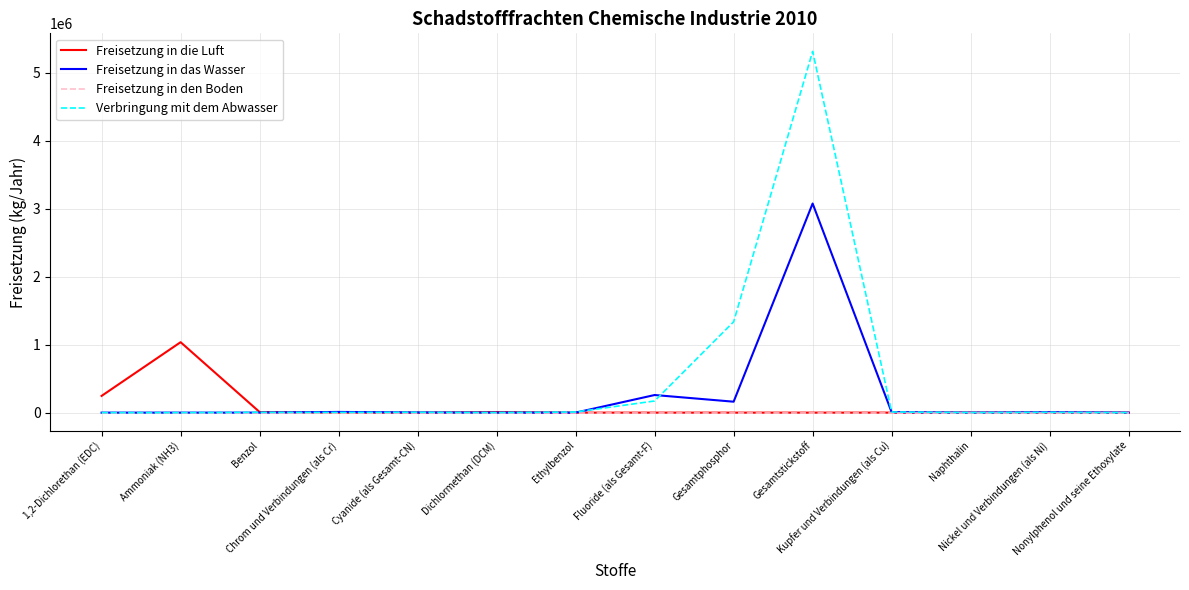

What is the difference between the second highest and second lowest values in the Verbringung mit dem Abwasser series?

1336169